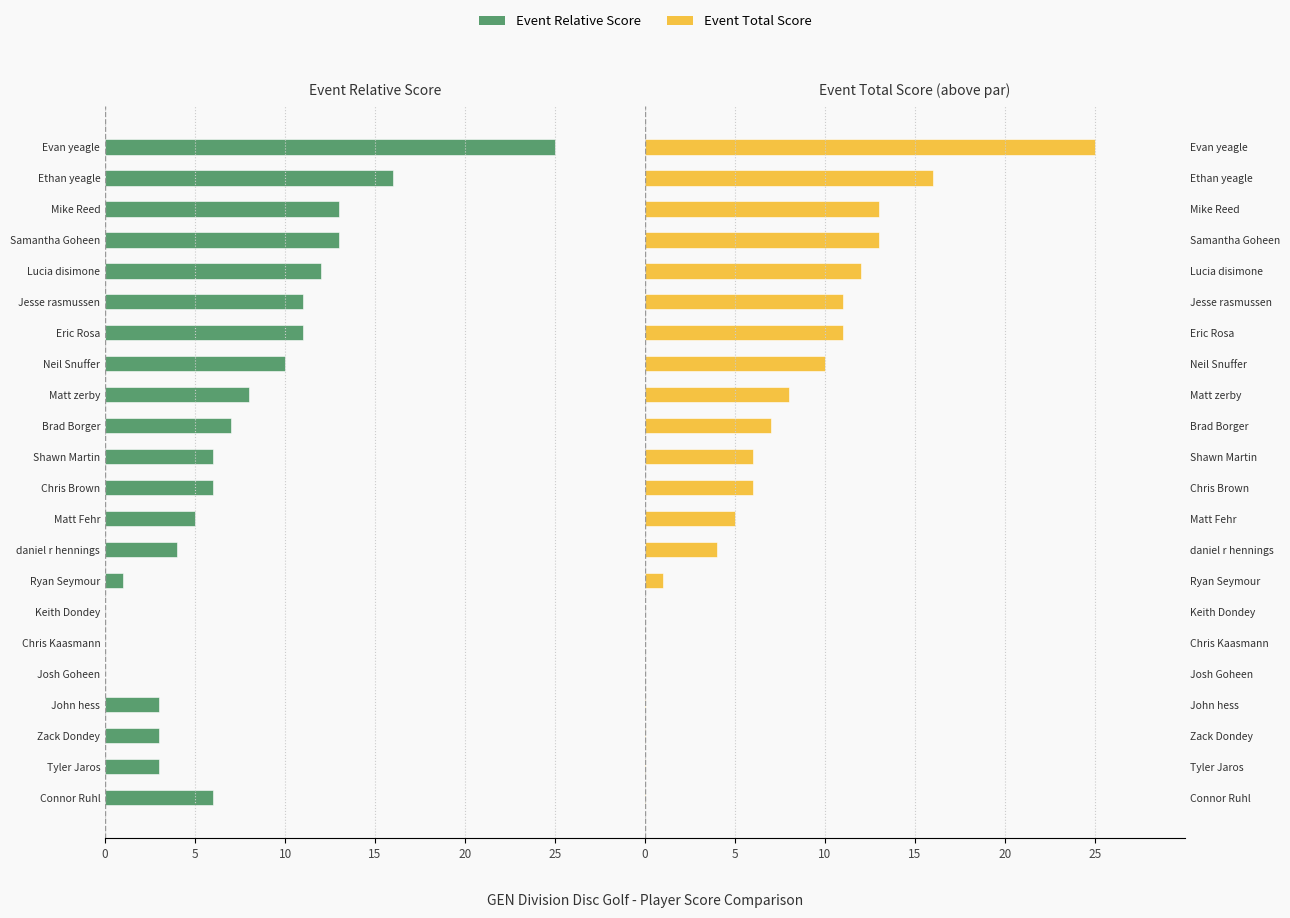

How many data points does each series have?

22